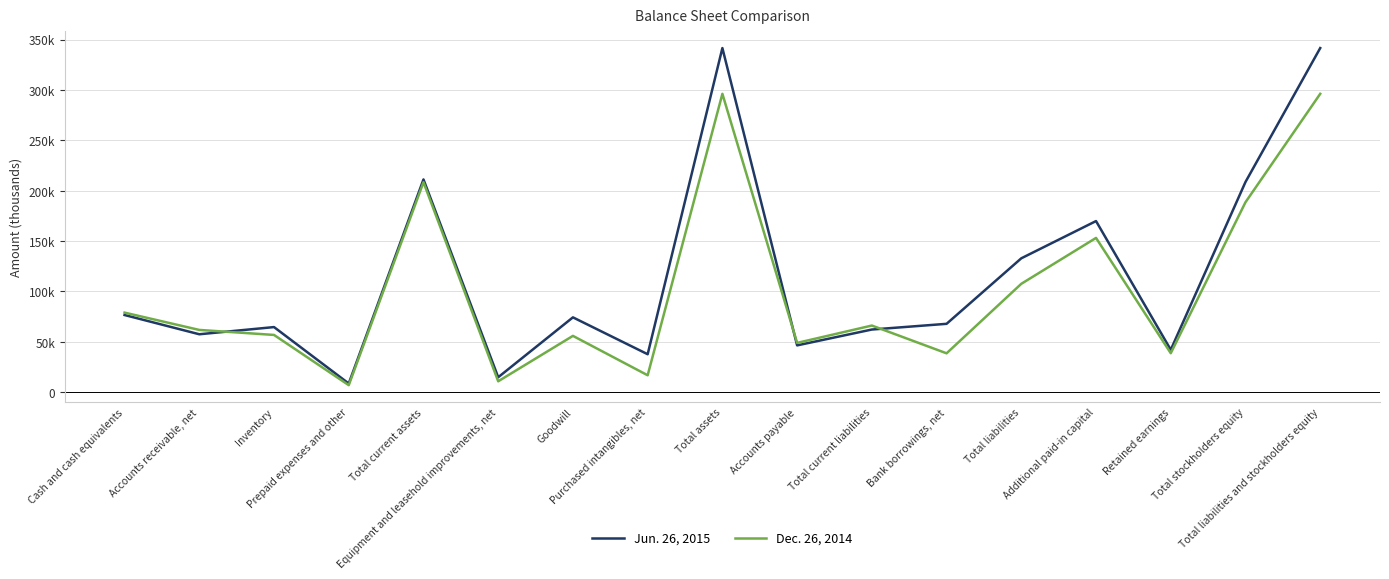

At which label is Jun. 26, 2015 closest to 175093?

Additional paid-in capital